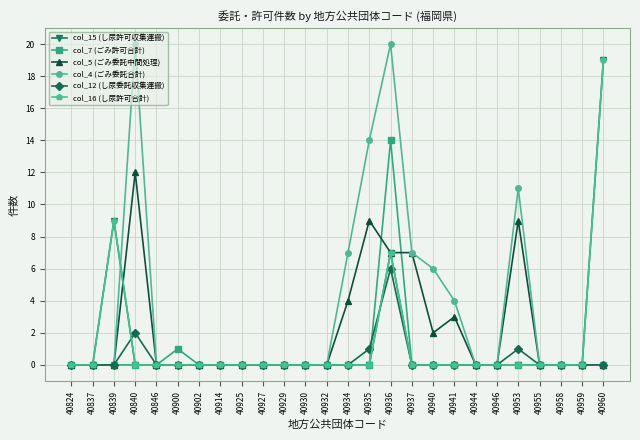

The value of col_5 (ごみ委託中間処理) at 40935 is 9. True or false?

True